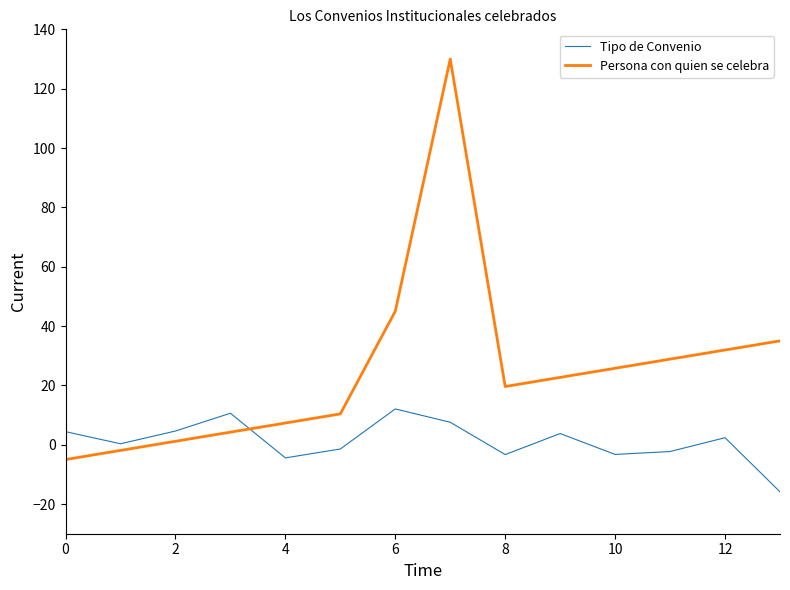

What is the maximum value shown in the chart?

130.0